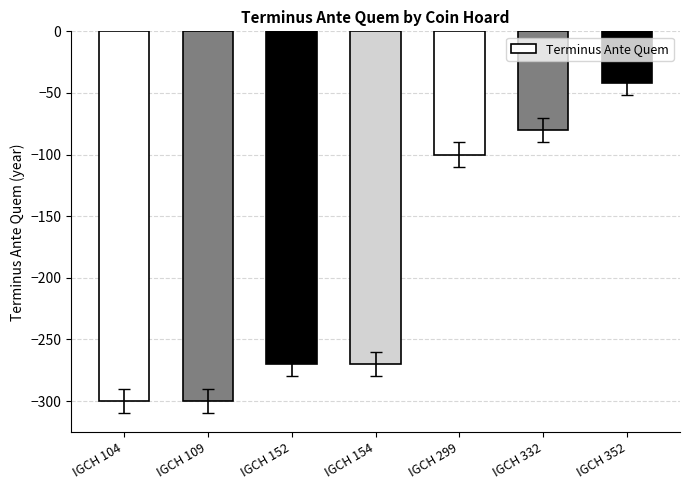

True or false: the data shows -112 at IGCH 332.

False